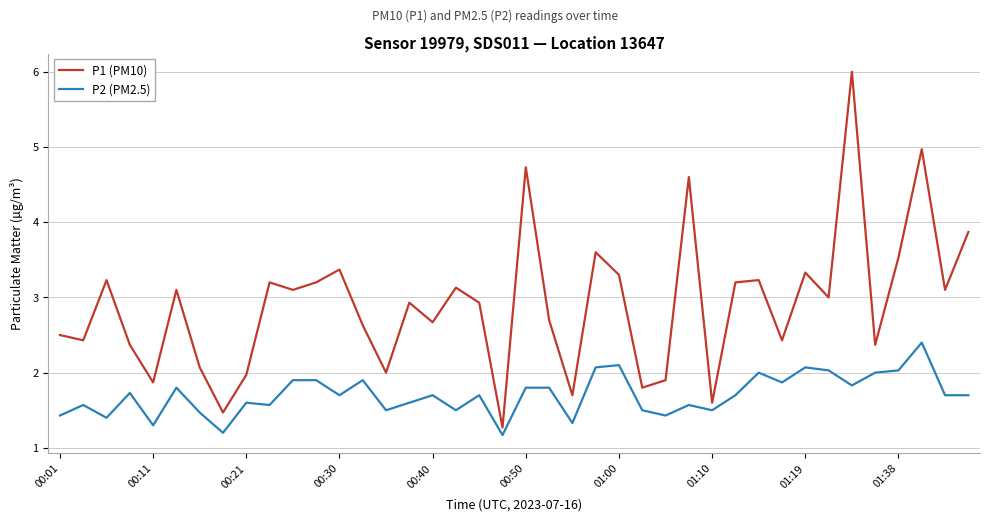

Rank the series by their maximum value, from highest to lowest.

P1 (PM10), P2 (PM2.5)